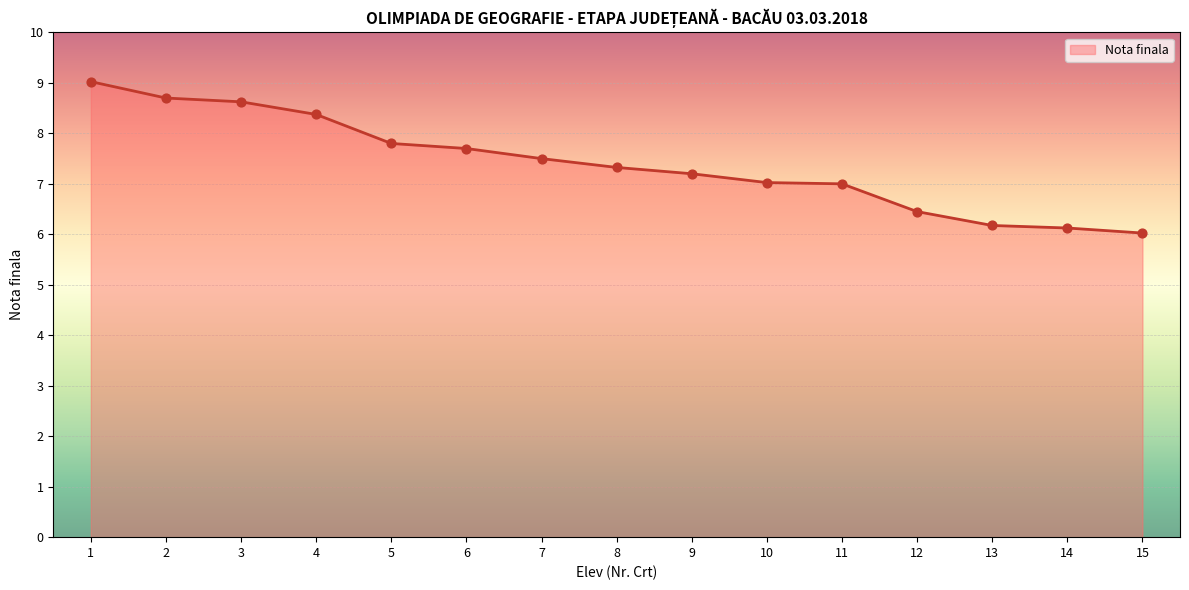

Which has a higher value, 4 or 3?

3